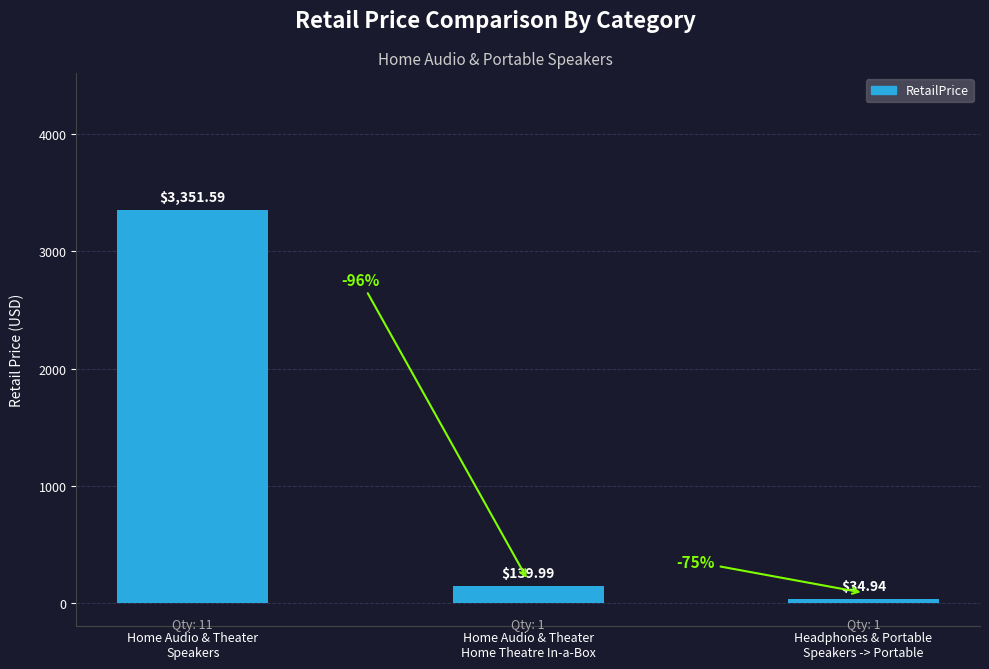

Which label corresponds to the smallest value in the chart?

Headphones & Portable
Speakers -> Portable